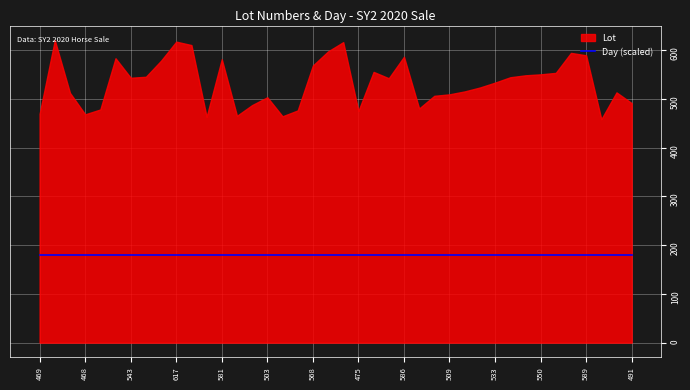

Which has a higher value, 586 or 478?

586